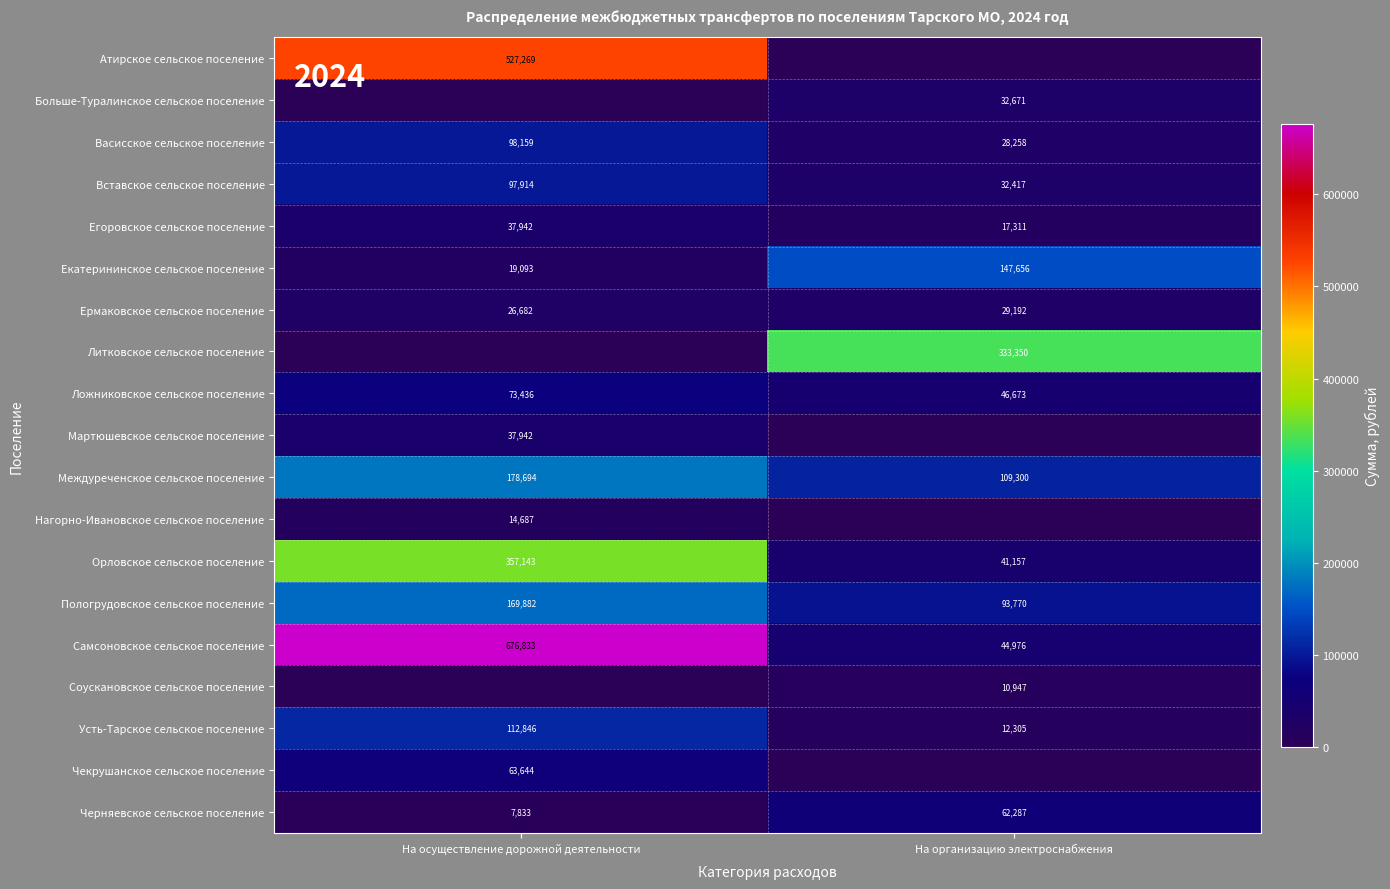

Count the number of data series in this chart.

19